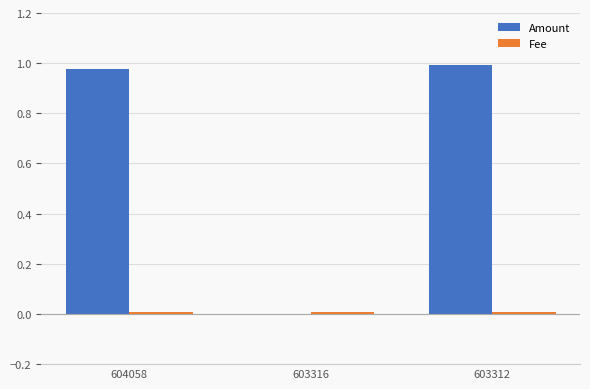

Are the bars horizontal?

No